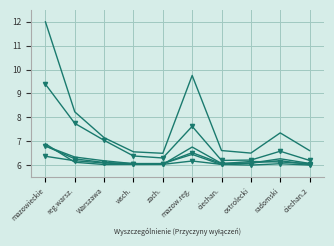

Reading left to right, list all the values displayed in this chart.

podjecia dzialalnosci: 6.4	6.2	6.1	6.0	6.0	6.2	6.0	6.0	6.1	6.0
podjecia pracy niesubsyd.: 12.0	8.2	7.1	6.6	6.5	9.8	6.6	6.5	7.3	6.6
niepotwierdzenie gotowosci: 9.4	7.7	7.0	6.4	6.3	7.6	6.2	6.2	6.6	6.2
rozpoczecia stazu: 6.9	6.1	6.0	6.0	6.0	6.8	6.1	6.1	6.3	6.1
innych: 6.8	6.3	6.1	6.1	6.1	6.5	6.1	6.2	6.1	6.1
dobrowolna rezygnacja: 6.8	6.3	6.2	6.1	6.1	6.4	6.0	6.1	6.2	6.0